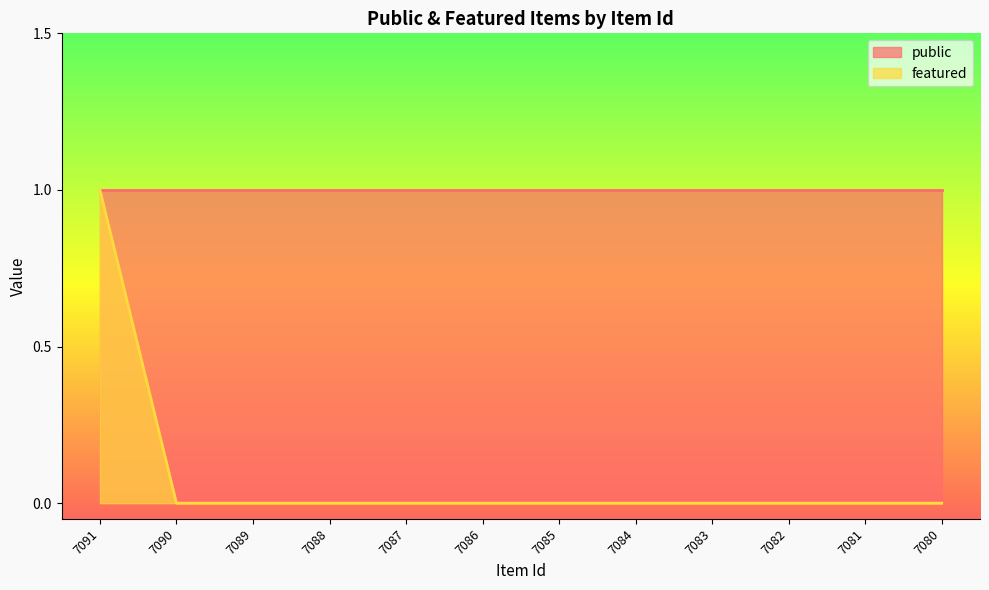

Which category has the lowest value across all series?

7090